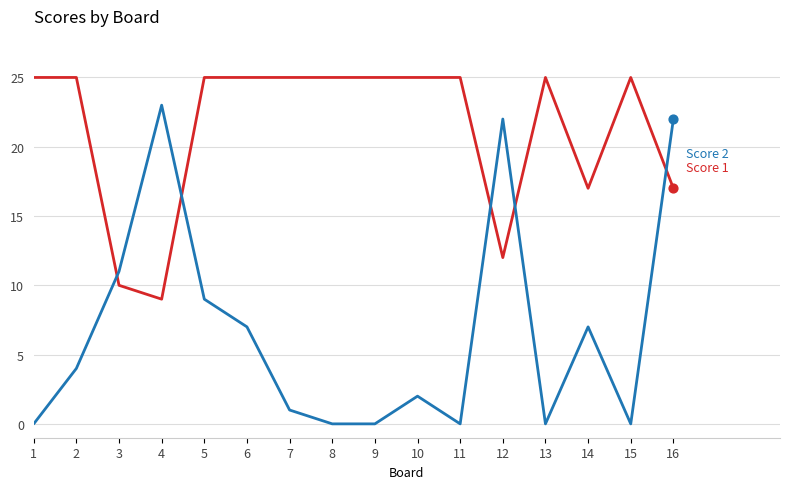

At which category is the sum across all series the highest?

16